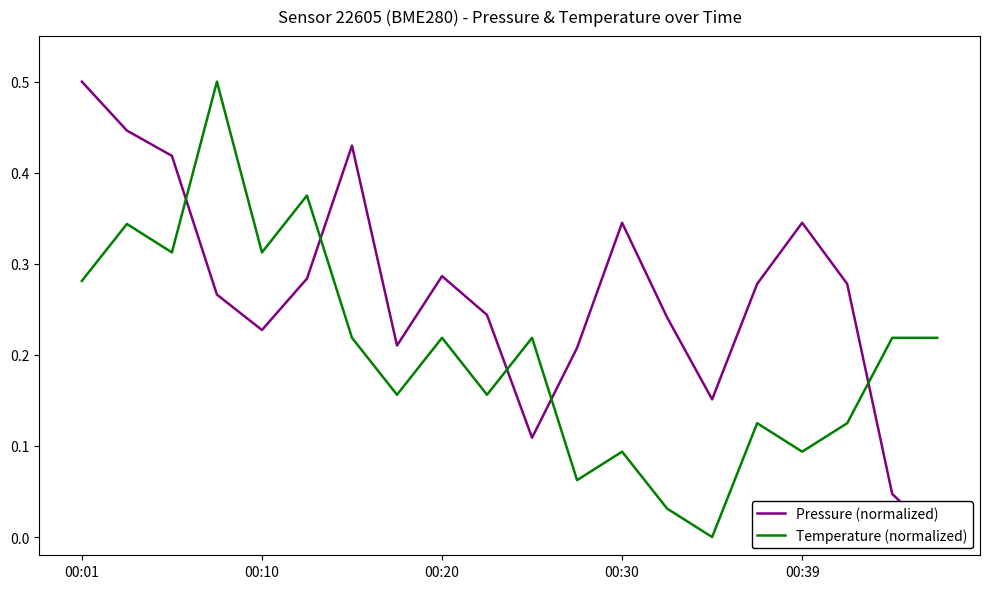

How many values in the Temperature (normalized) series exceed 0?

19